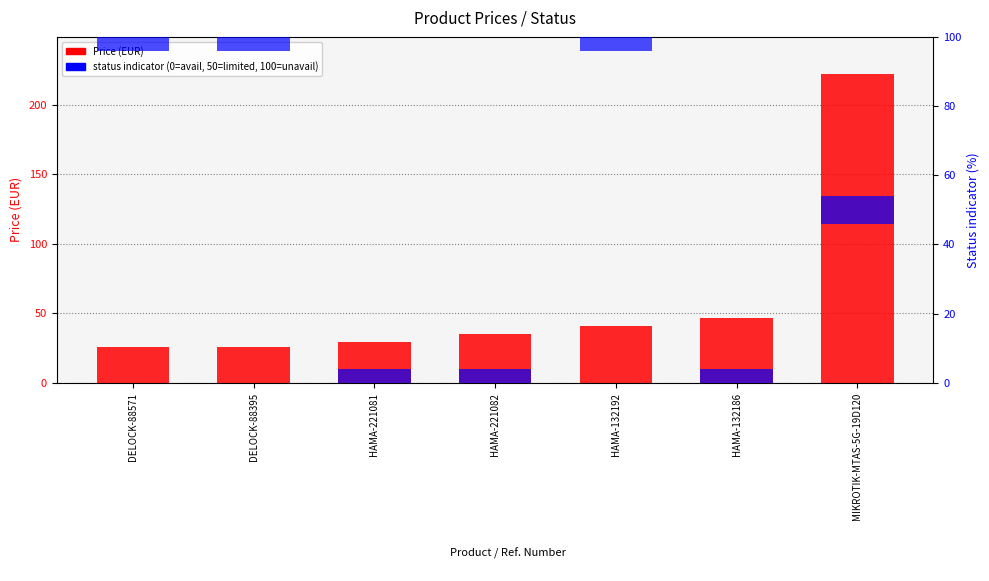

Rank the series by their average value, from highest to lowest.

Price (EUR), status indicator